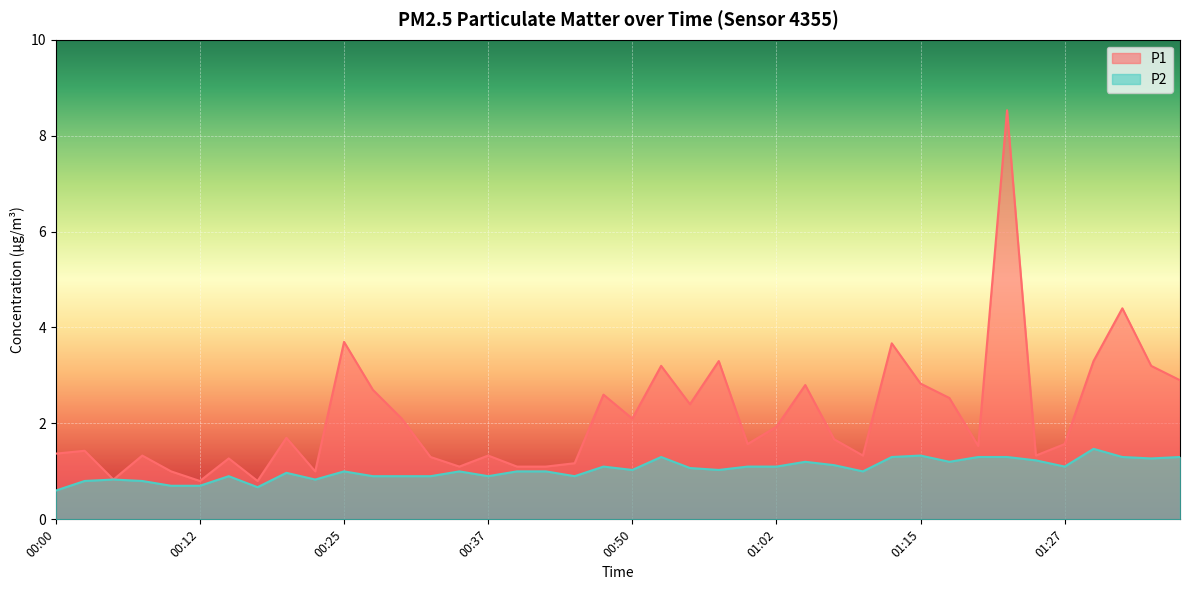

How many series are shown in this chart?

2